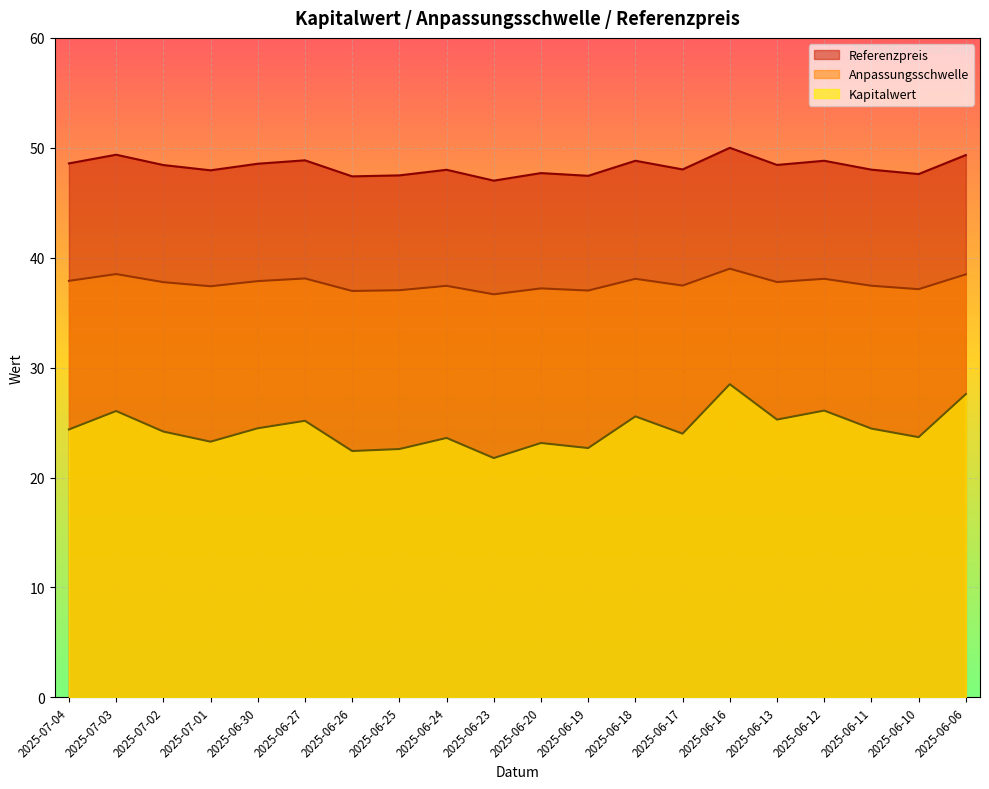

What are all the series names shown in the legend?

Referenzpreis, Anpassungsschwelle, Kapitalwert